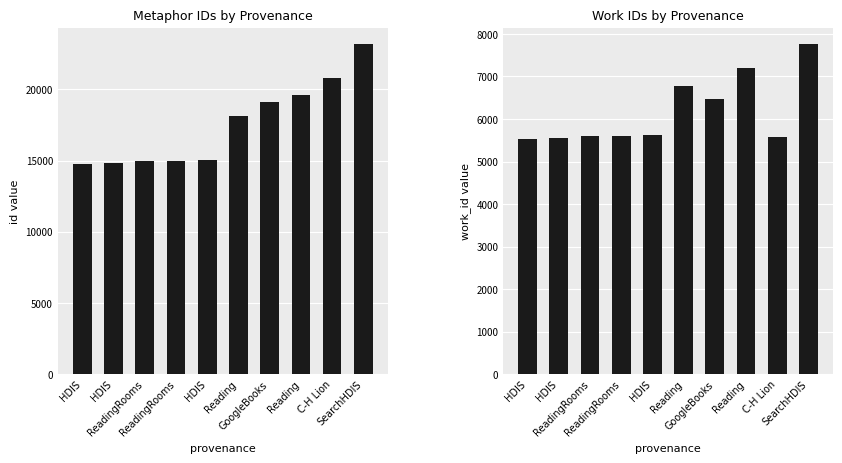

At which label is id closest to 18978?

GoogleBooks